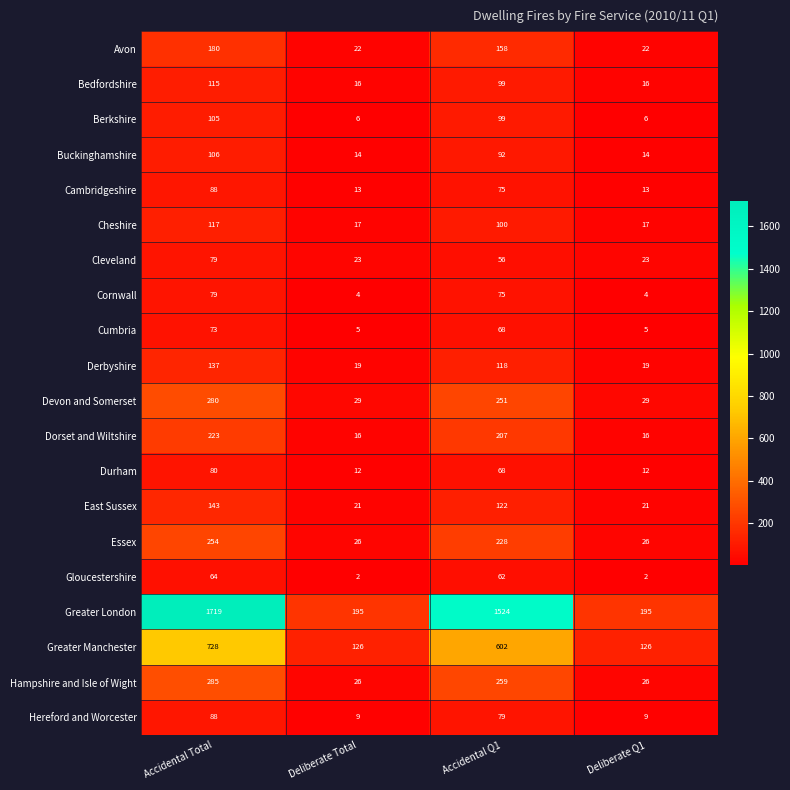

What is the sum of all Cumbria values?

151